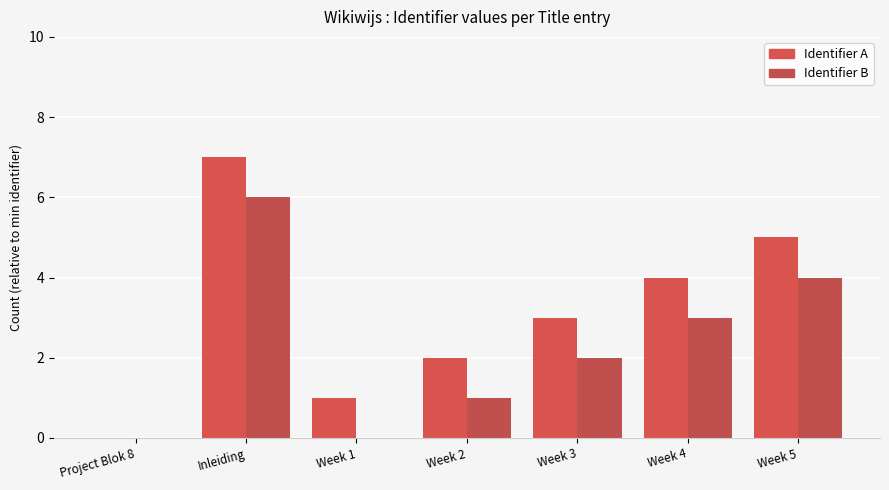

How many series are shown in this chart?

2